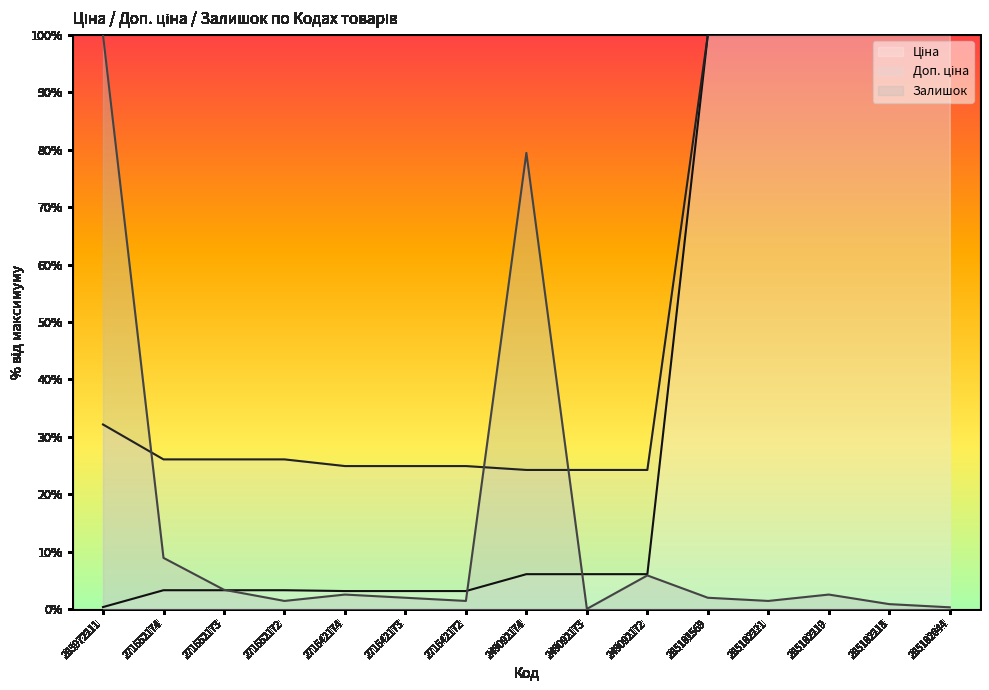

How many lines are shown in the chart?

3